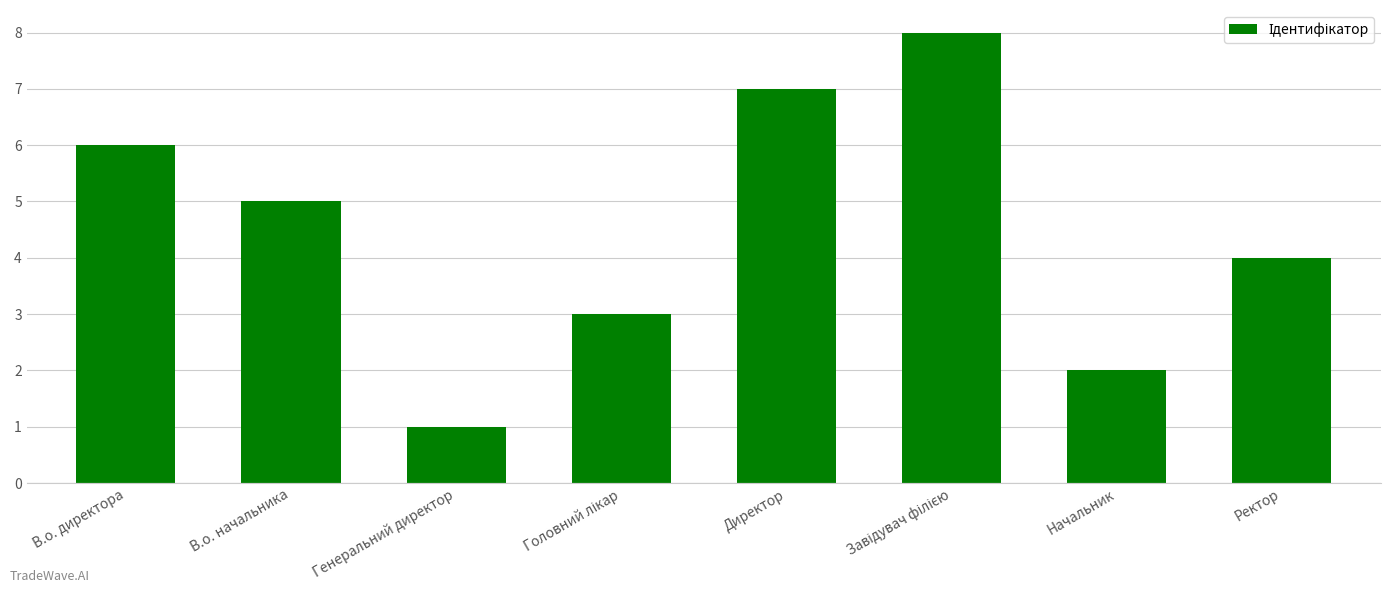

What is the value of the 7th bar from the left?

2